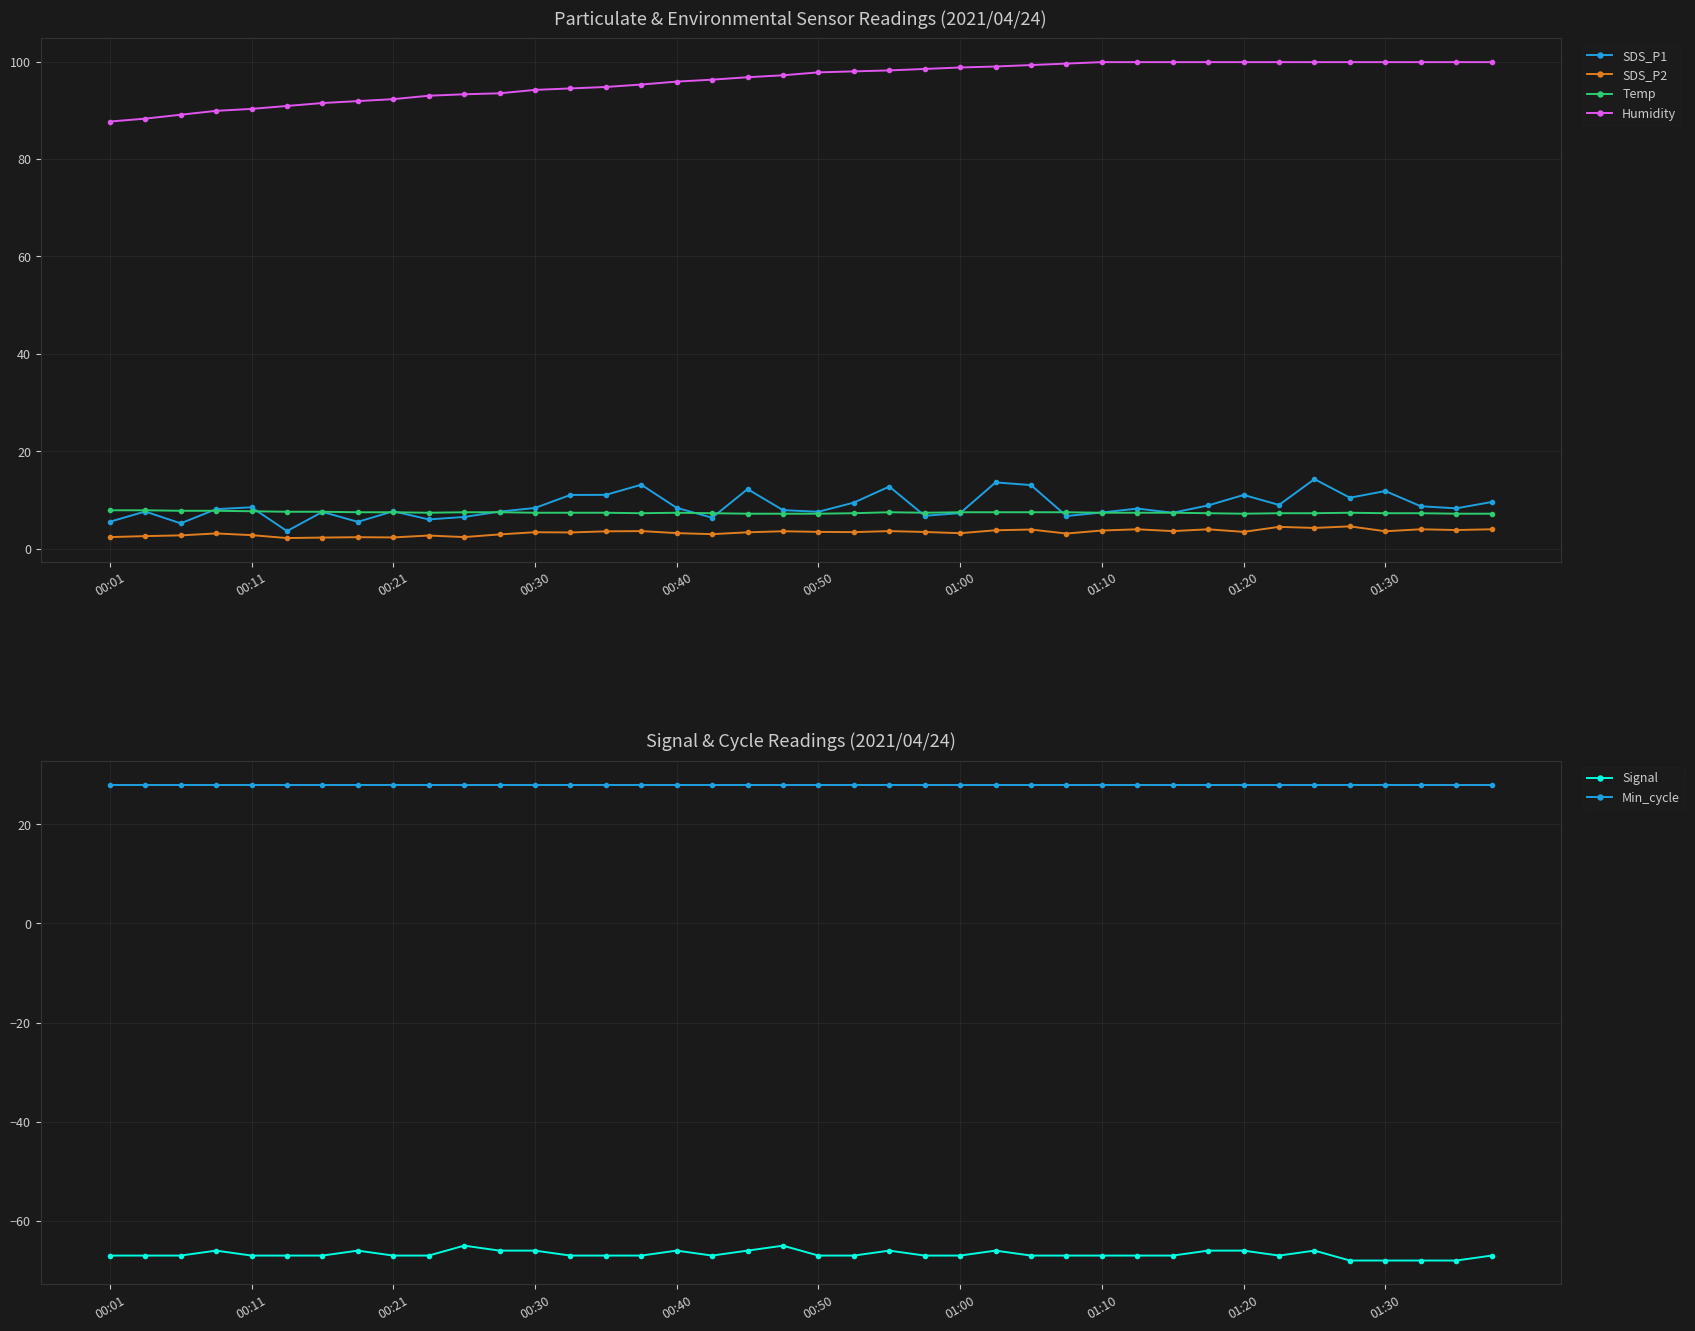

True or false: Humidity and SDS_P1 intersect in this chart.

False